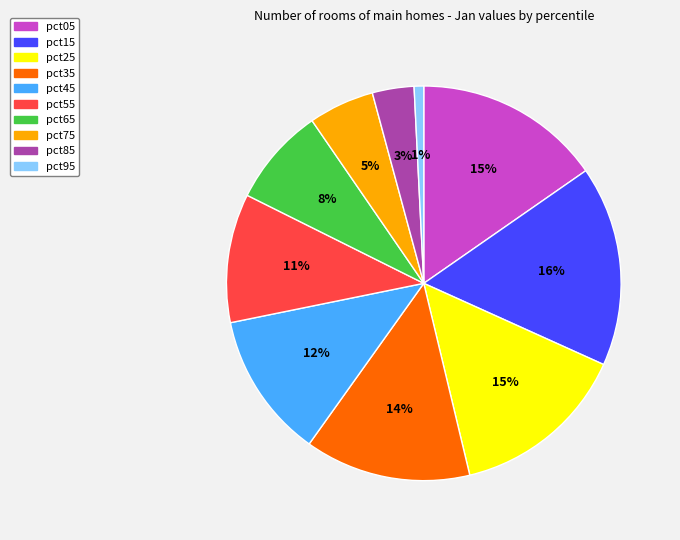

To the nearest percent, what is the average slice percentage?

10%